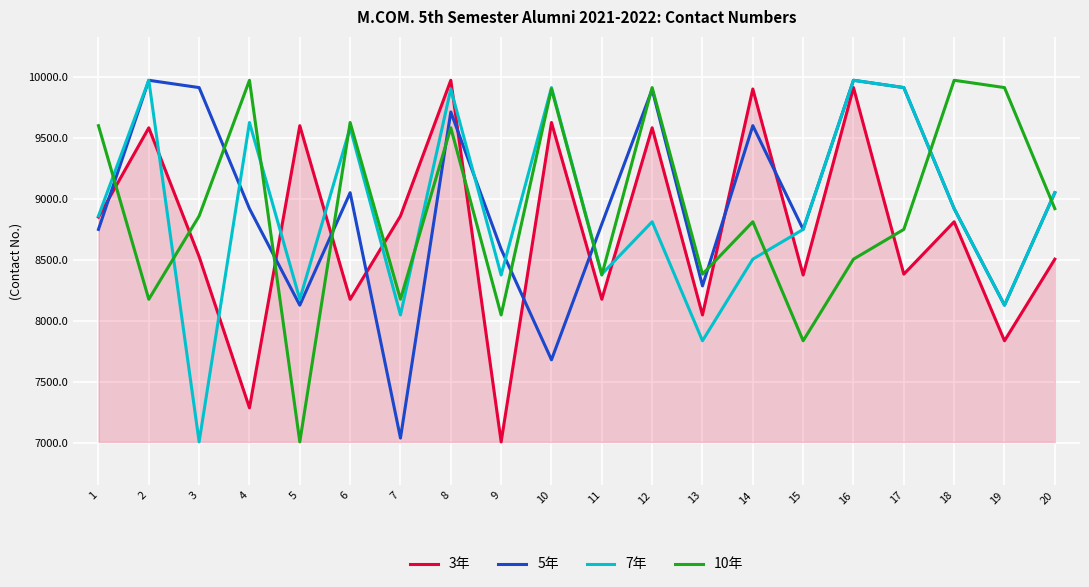

What is the total value across all series at 6?

36436.9